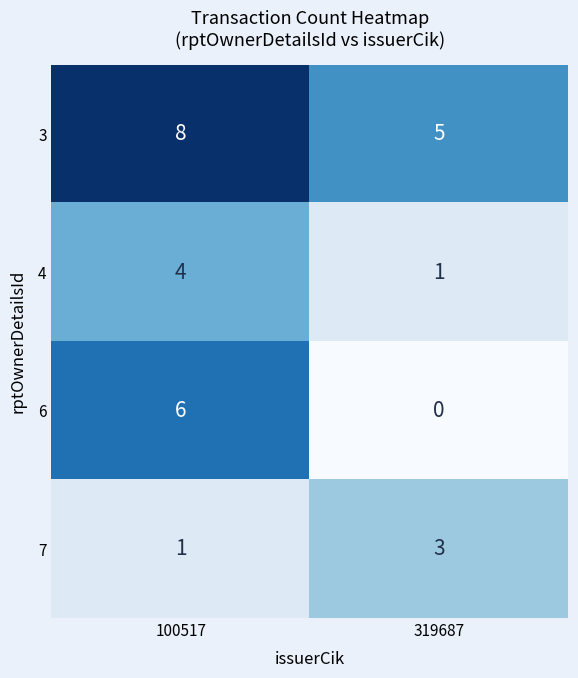

What is the total value across all series at 319687?

9